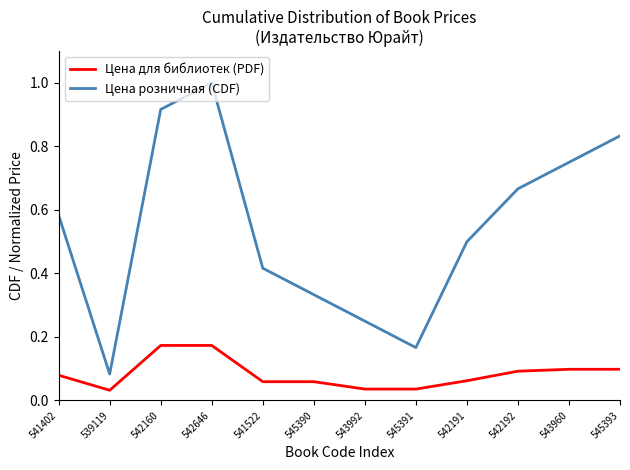

Rank the series at 543960 from lowest to highest value.

Цена для библиотек (PDF), Цена розничная (CDF)